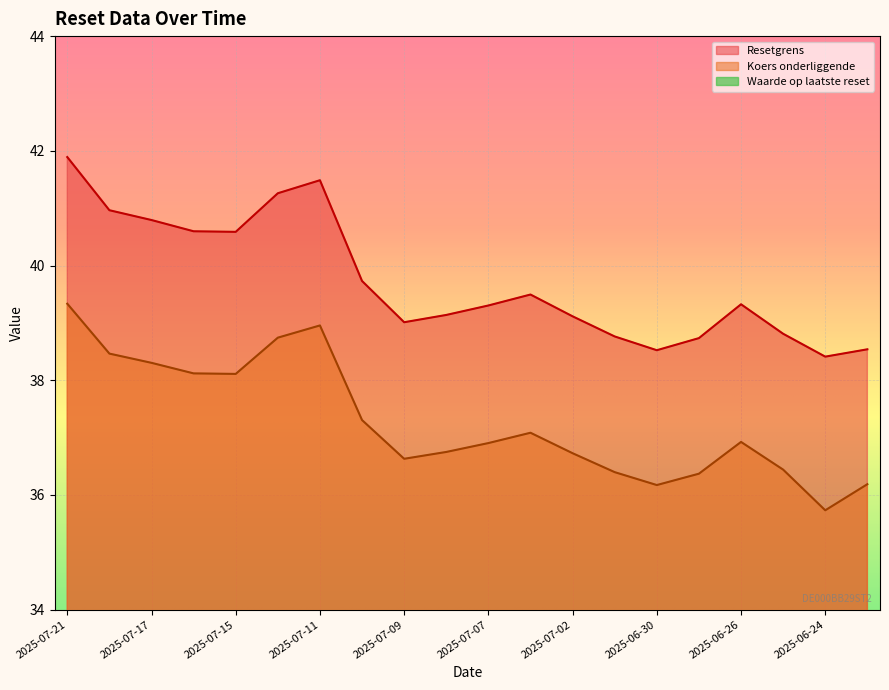

How many series are shown in this chart?

3